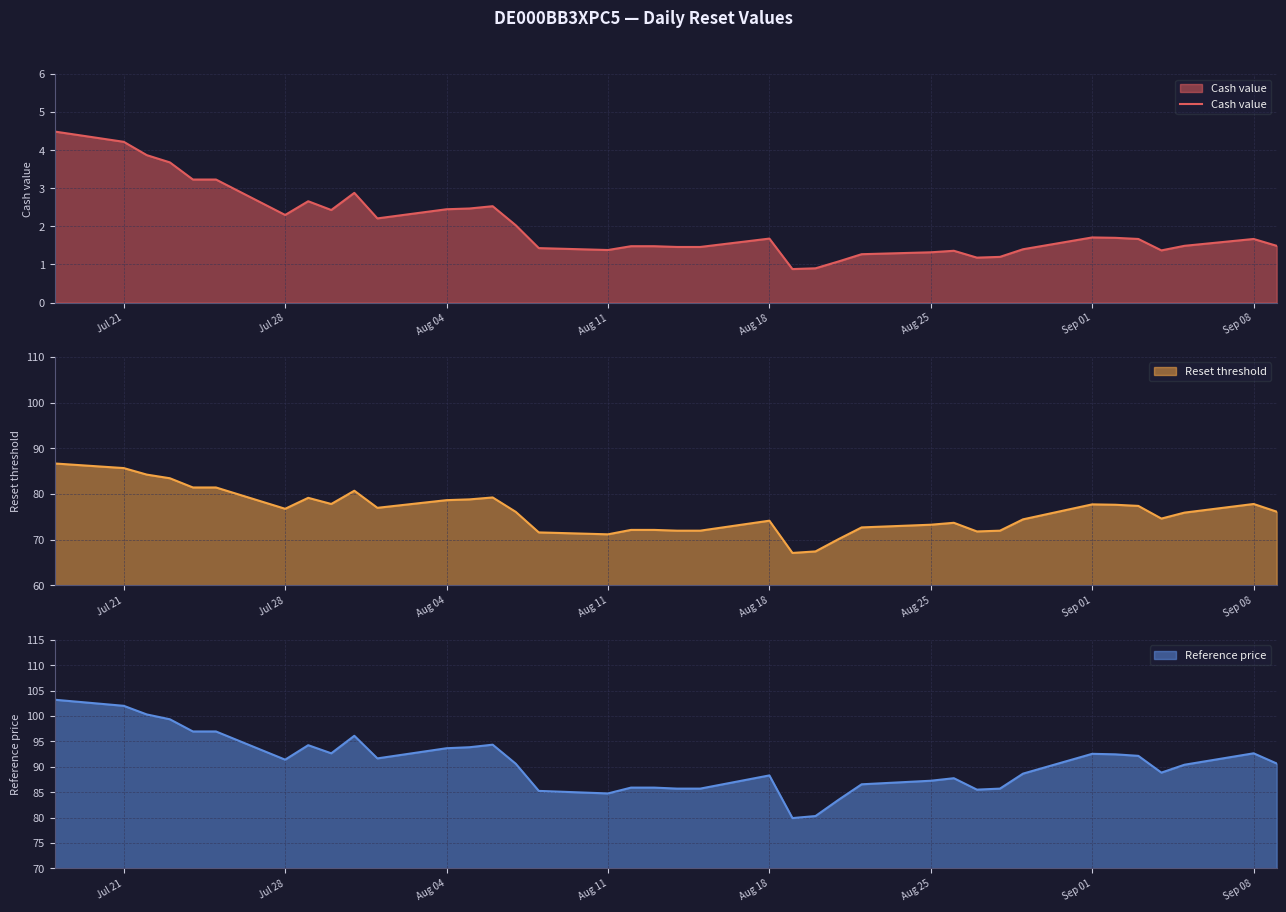

What is the minimum value for Cash value?

0.9